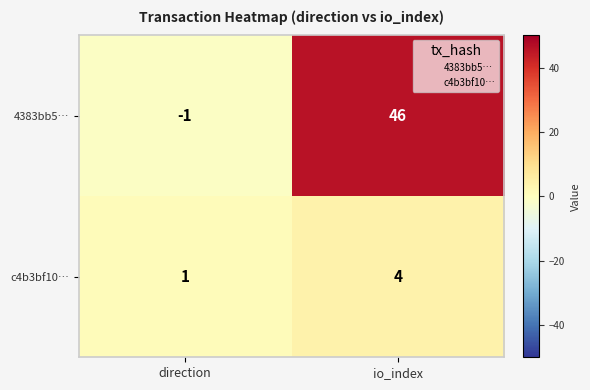

Which category has the highest value in the c4b3bf10… series?

io_index